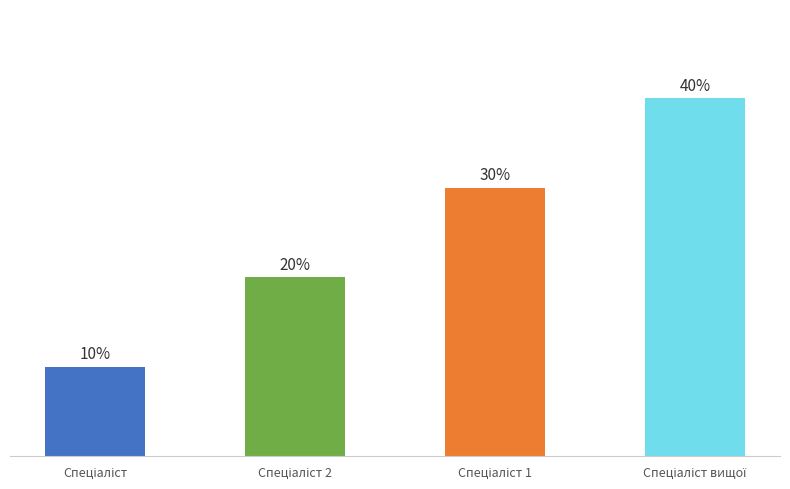

Does the chart contain any negative values?

No